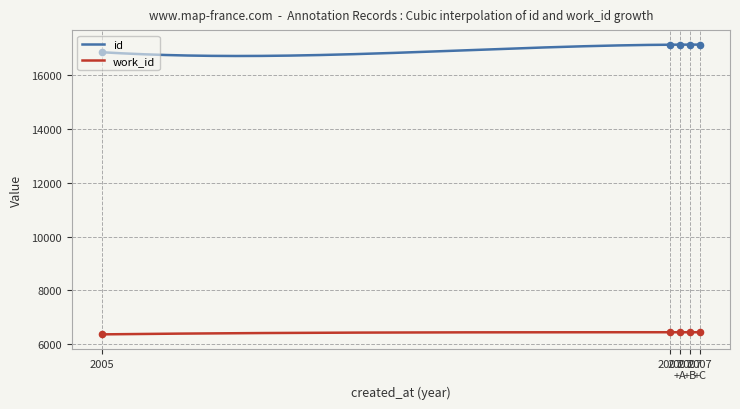

Is the value of work_id at 2007-12-23 greater than the value of id at 2007-12-23?

No